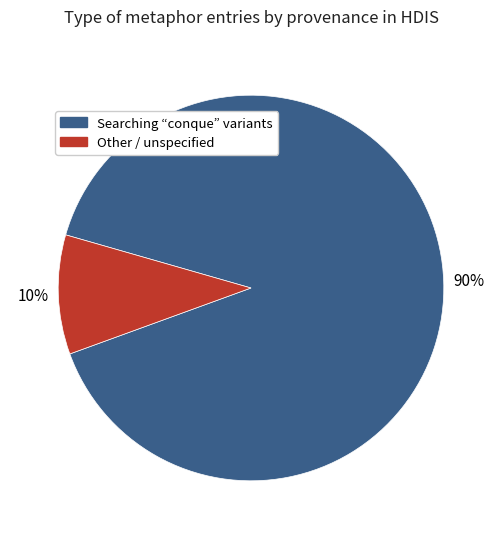

True or false: Other / unspecified accounts for 10% of the total.

True